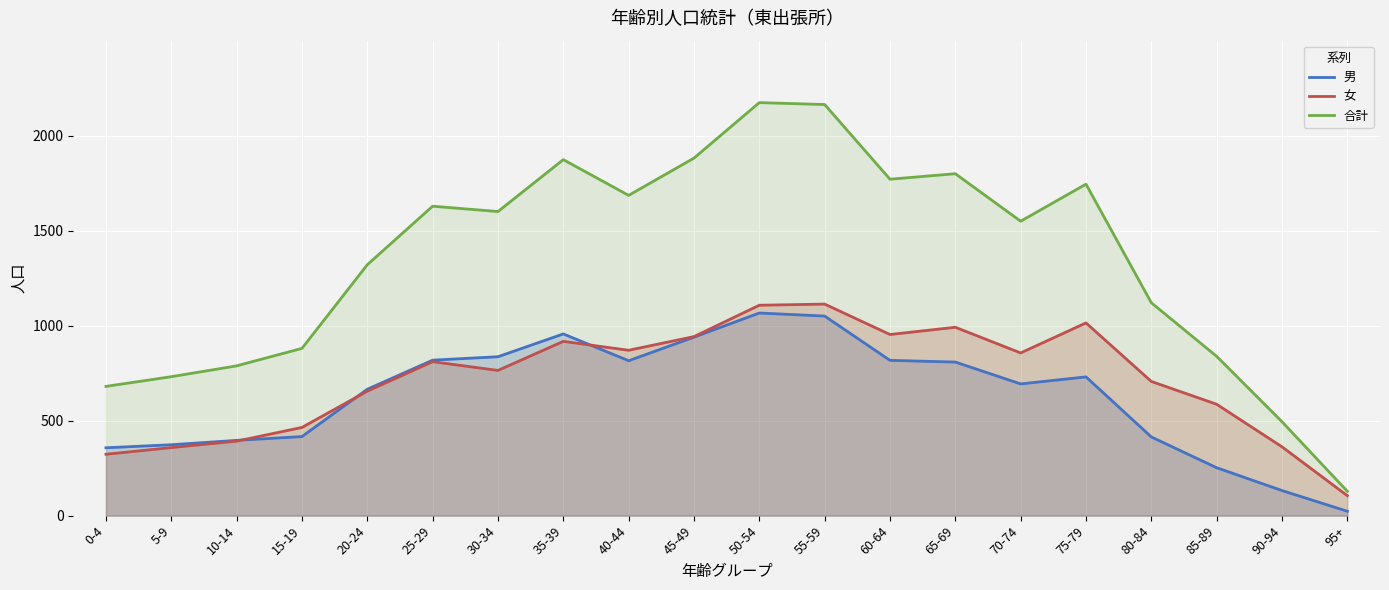

Which series has the largest range (max minus min)?

合計